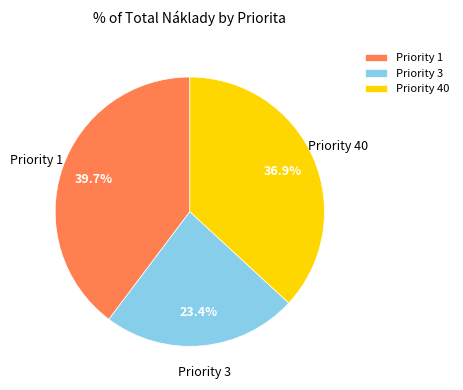

Which slice is the largest?

Priority 1